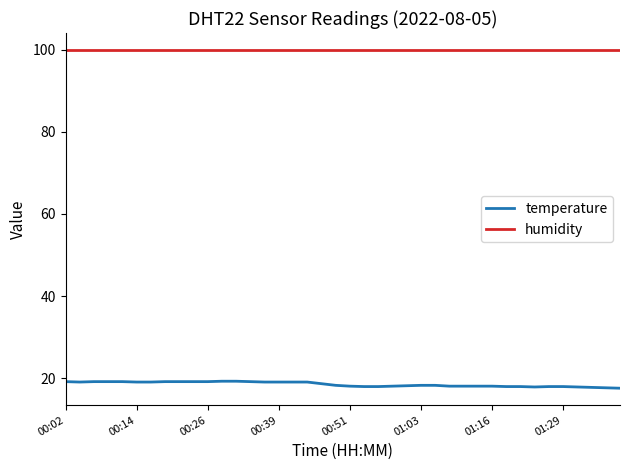

Rank the series by their average value, from highest to lowest.

humidity, temperature